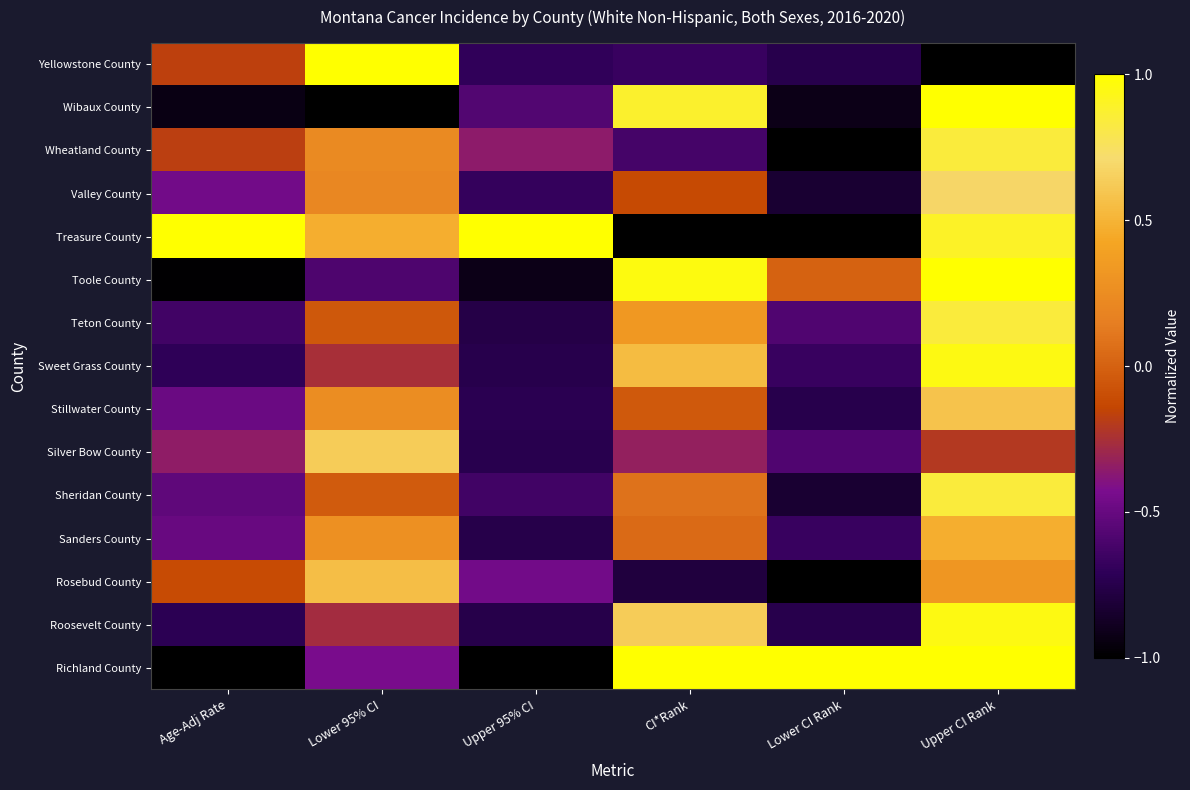

Which series has the widest spread of values?

Yellowstone County